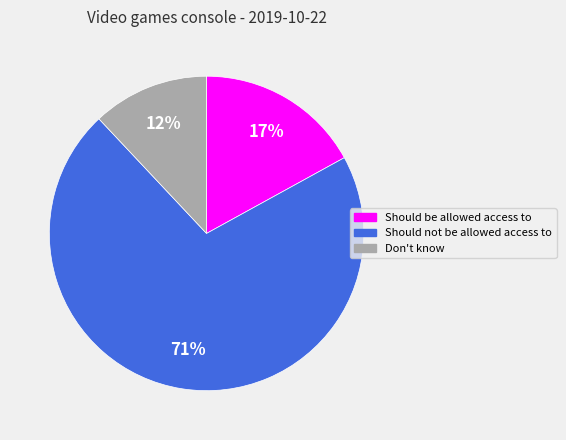

Which category has the biggest portion of the pie?

Should not be allowed access to